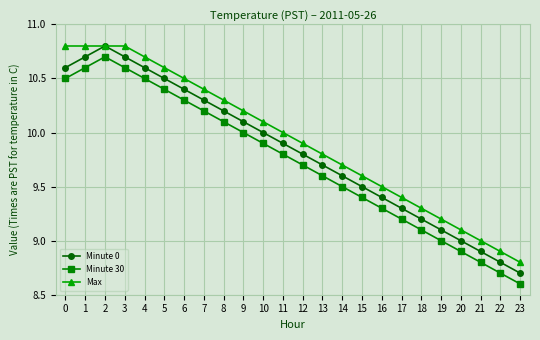

What is the sum of the Max values at 2 and 15?

20.4